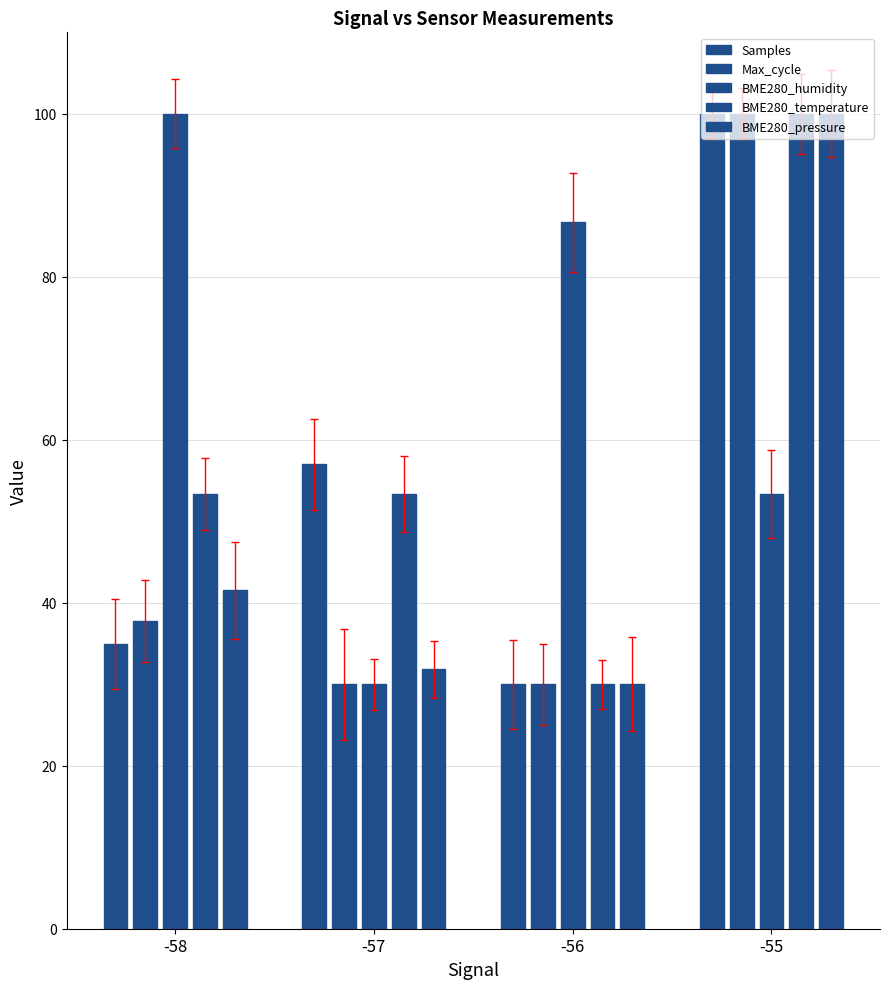

Reading right to left, transcribe all the data shown in this chart.

Samples: -55=100.0	-56=30.0	-57=57.0	-58=35.0
Max_cycle: -55=100.0	-56=30.0	-57=30.0	-58=37.8
BME280_humidity: -55=53.3	-56=86.7	-57=30.0	-58=100.0
BME280_temperature: -55=100.0	-56=30.0	-57=53.3	-58=53.3
BME280_pressure: -55=100.0	-56=30.0	-57=31.8	-58=41.5